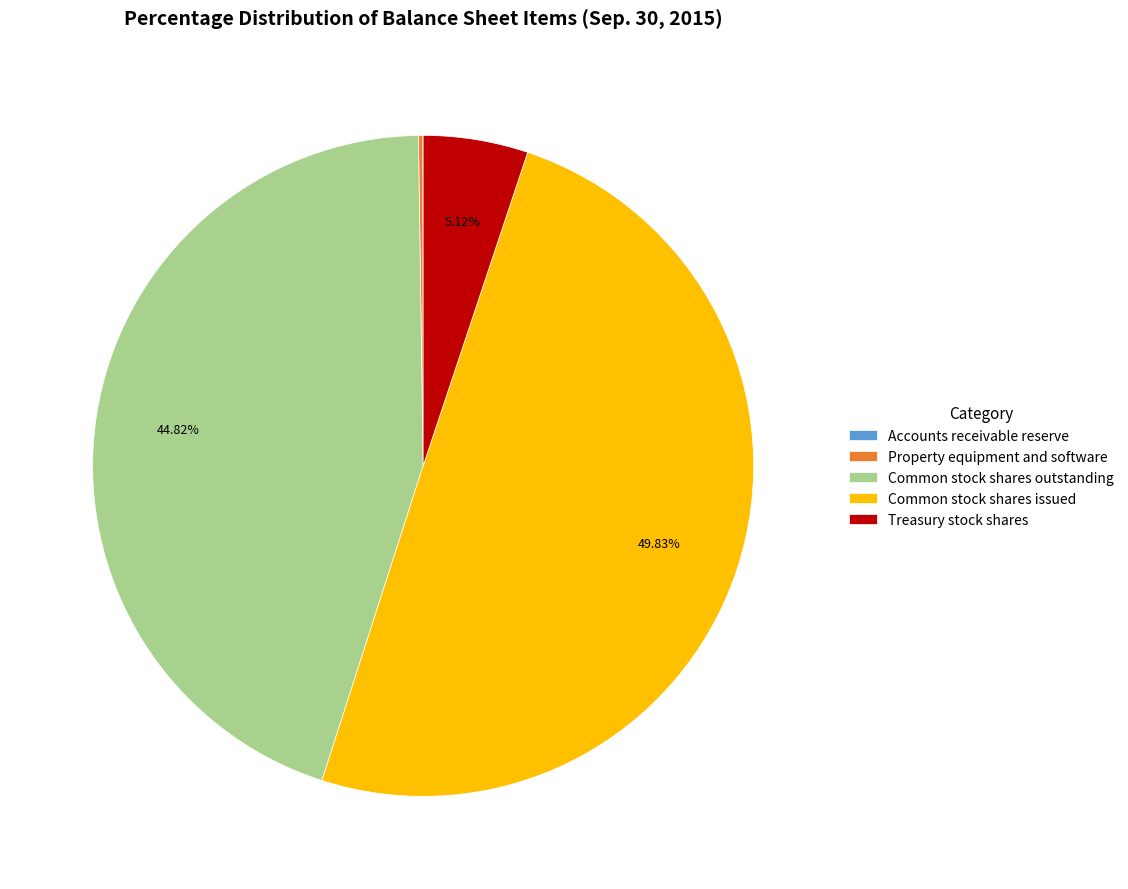

The Common stock shares outstanding slice represents 45% of the pie. True or false?

True